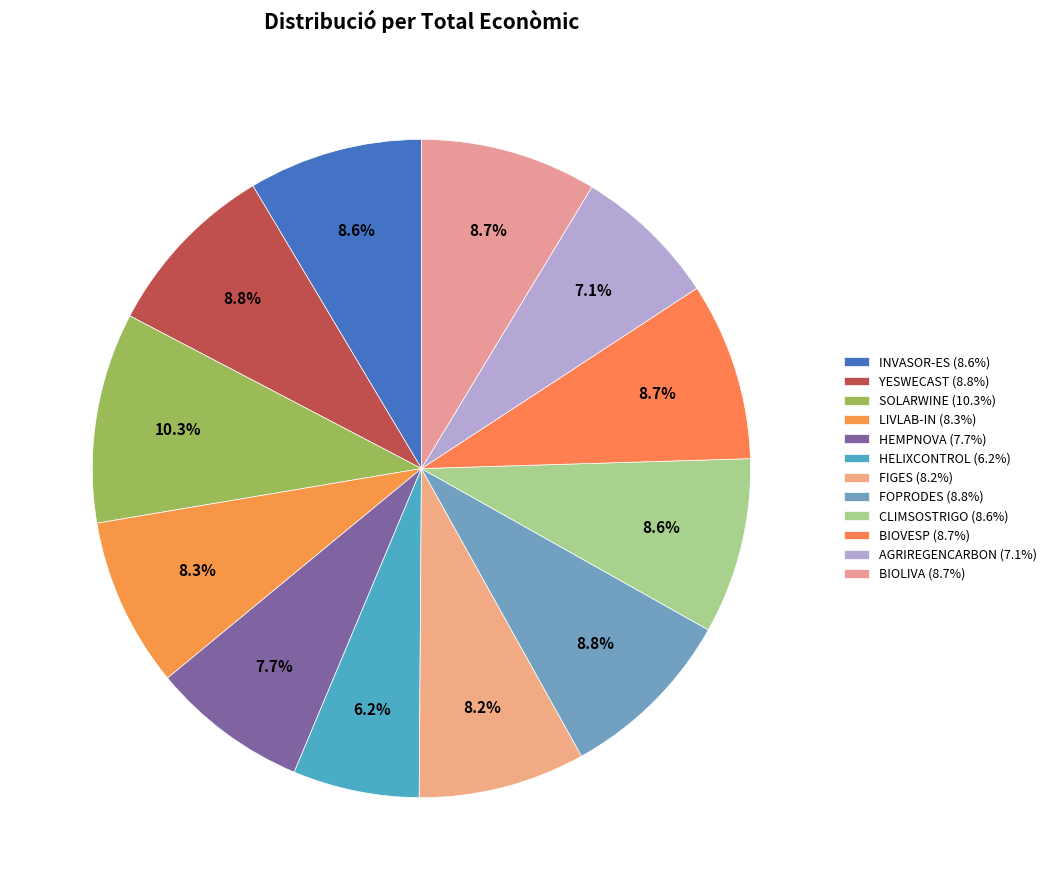

Is it true that BIOLIVA is 9% of the pie?

True